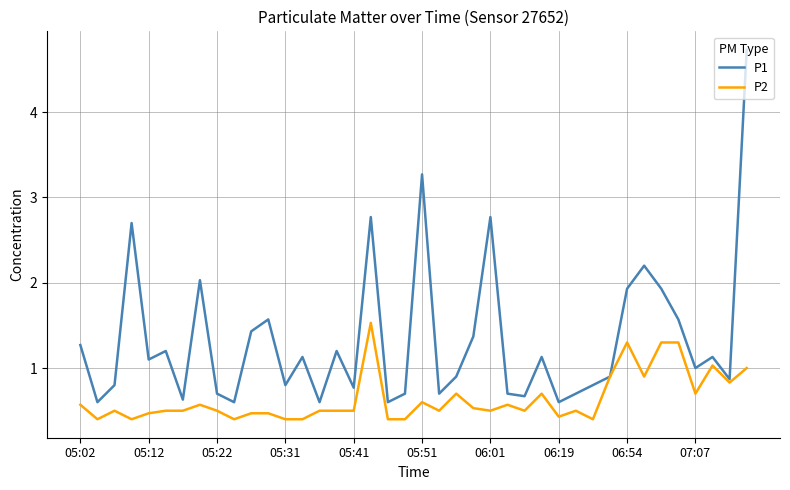

What is the maximum value shown in the chart?

4.7